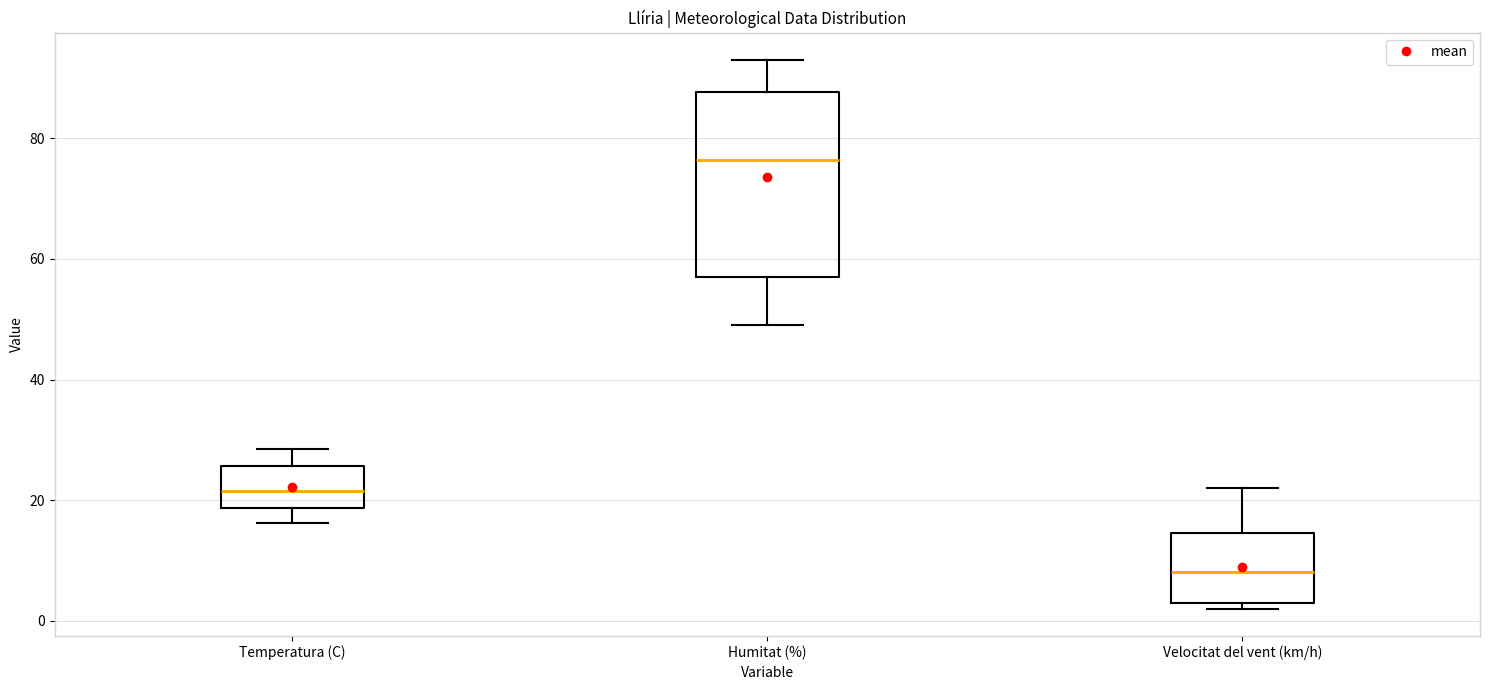

Comparing the boxes themselves (not the whiskers), which one is the tallest?

Humitat (%)